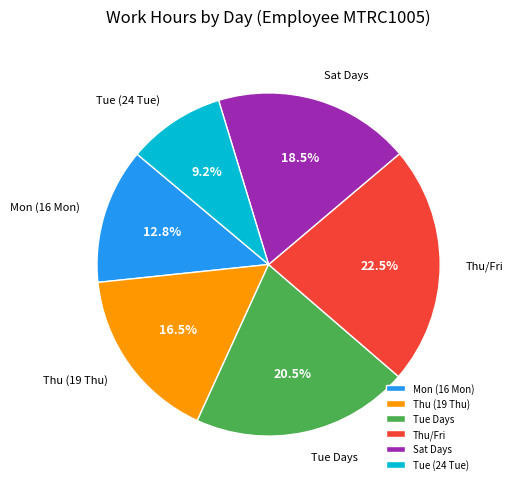

How many slices are in this pie chart?

6